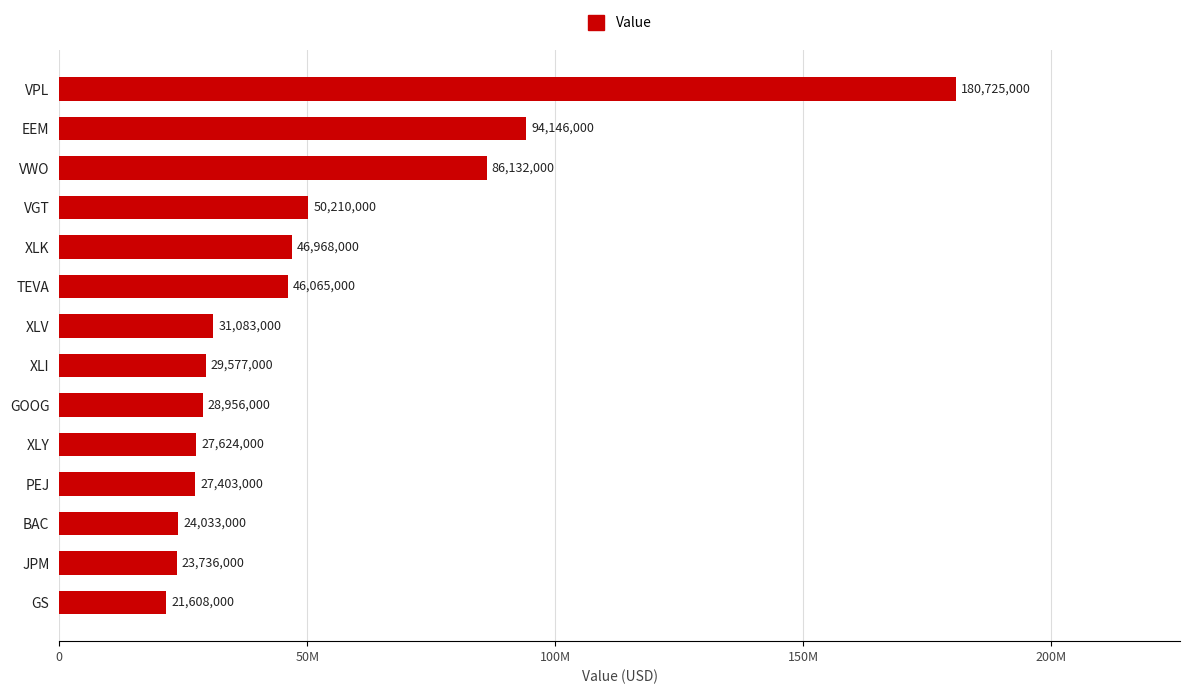

List the labels in order of value, smallest first.

GS, JPM, BAC, PEJ, XLY, GOOG, XLI, XLV, TEVA, XLK, VGT, VWO, EEM, VPL